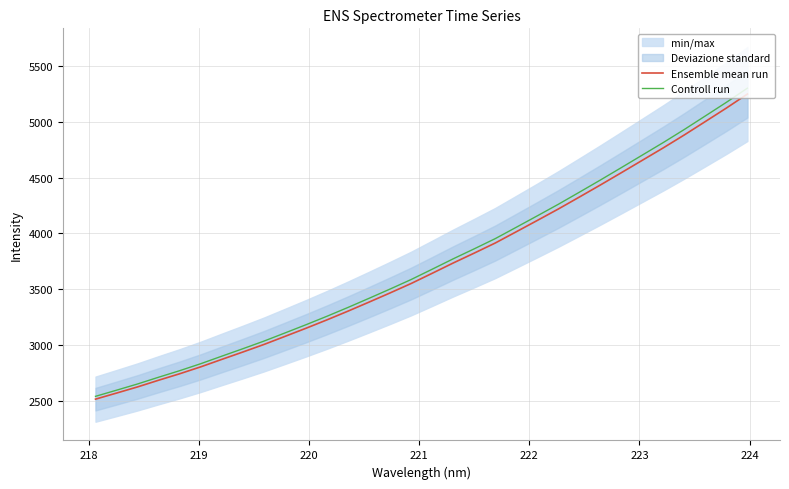

What is the value of the Controll run point at the 30th from the left?

5050.4